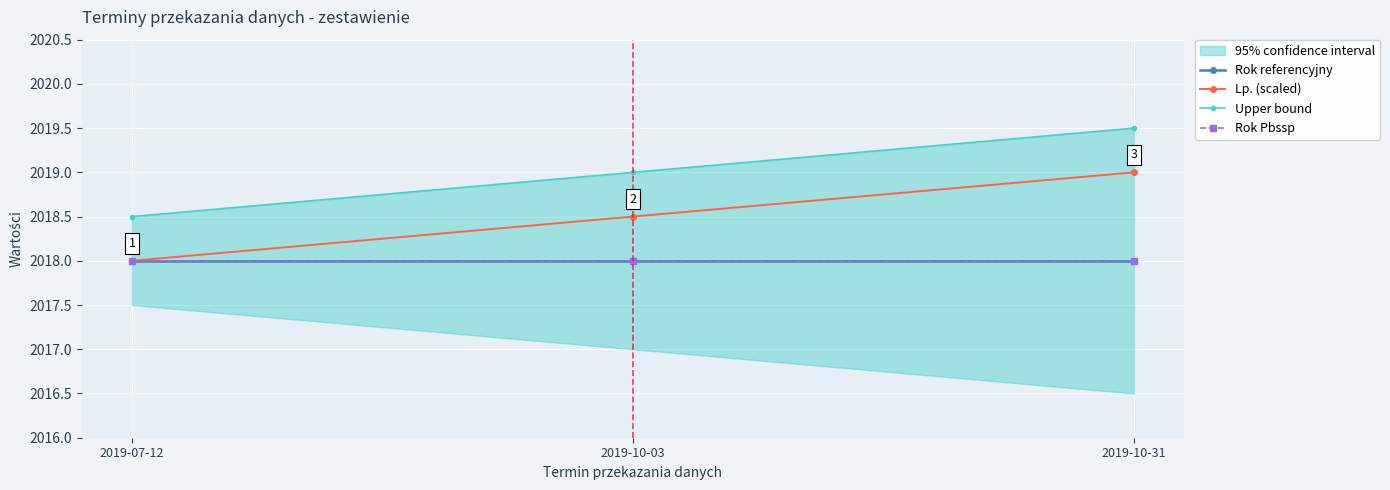

Rank the series by their maximum value, from lowest to highest.

Rok referencyjny, Rok Pbssp, Lp. (scaled), Upper bound